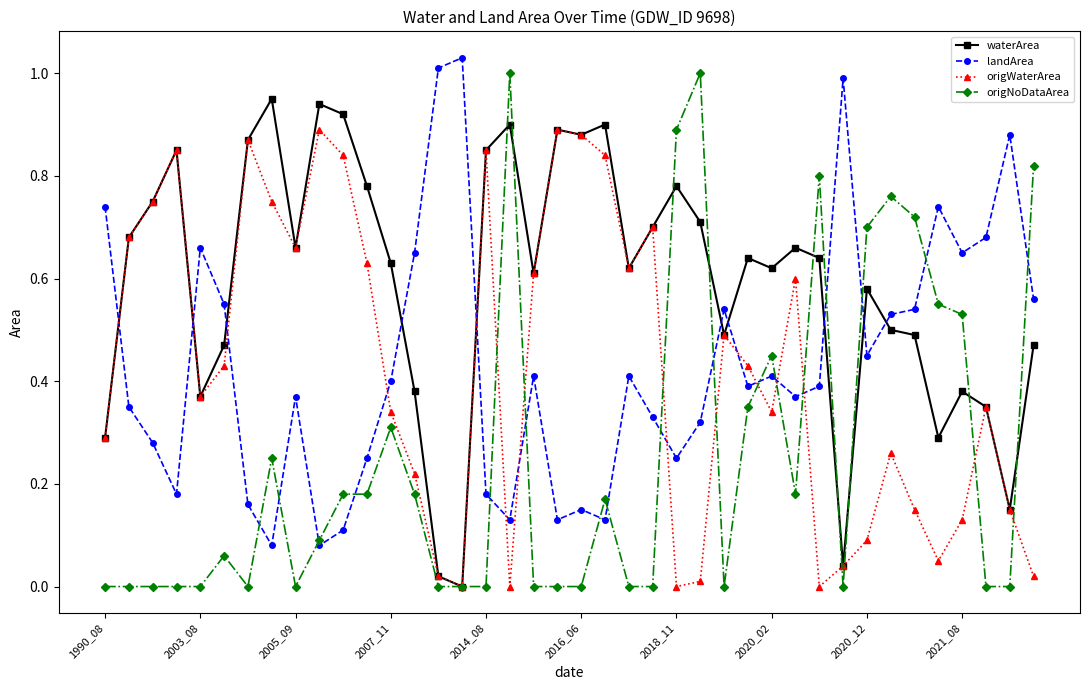

Which series has the largest total across all categories?

waterArea